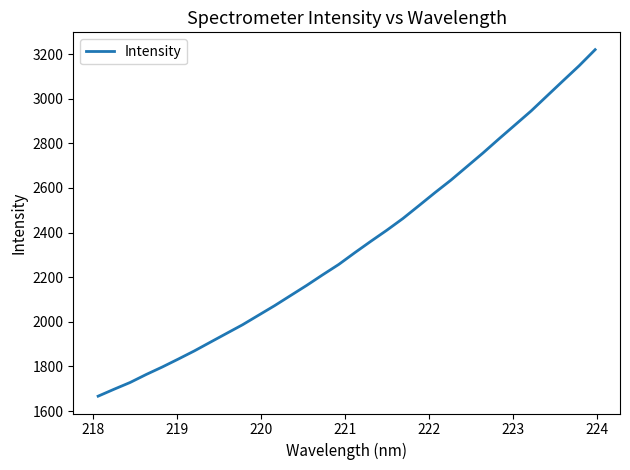

What is the sum of all values?

74890.9